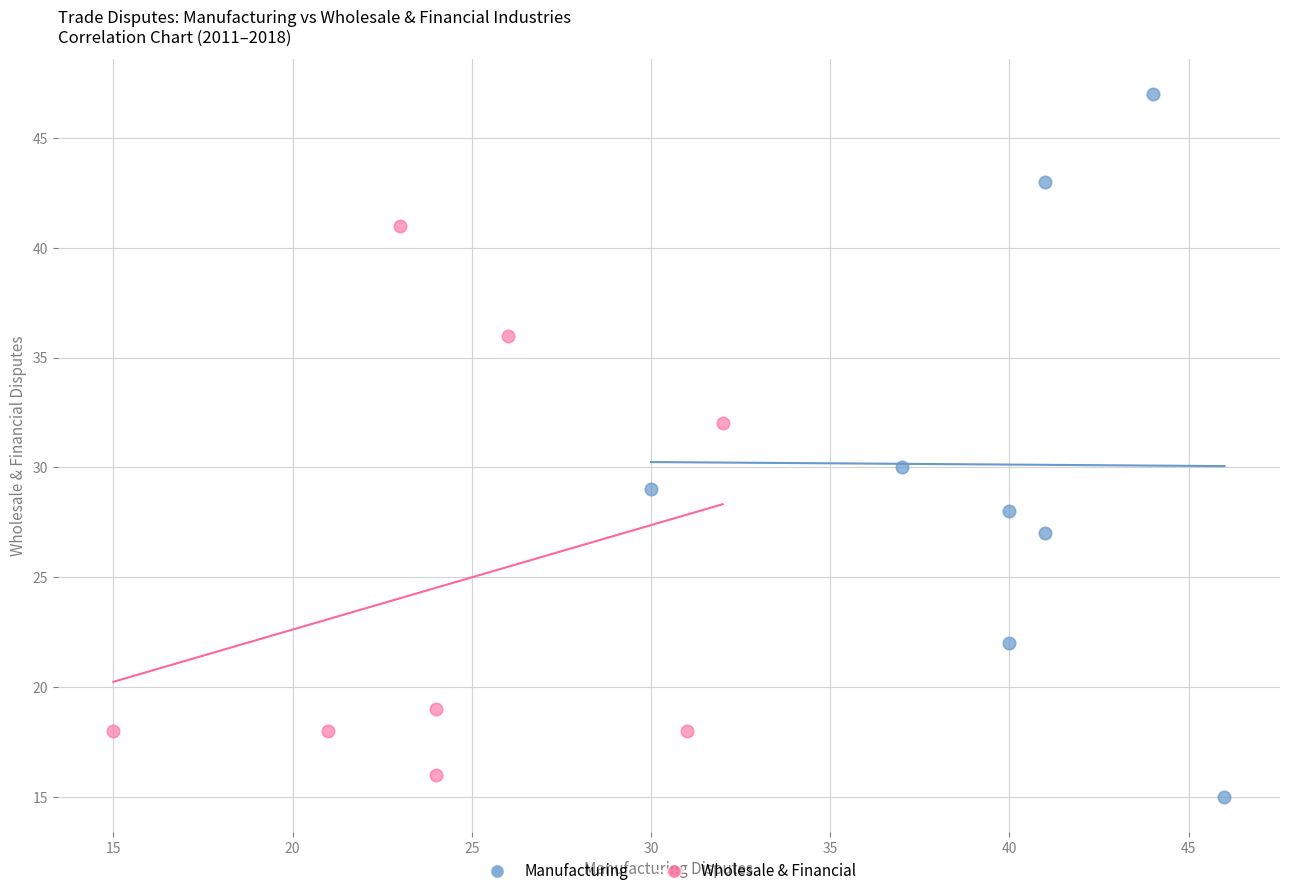

Which series has the largest Y range (max minus min)?

Manufacturing